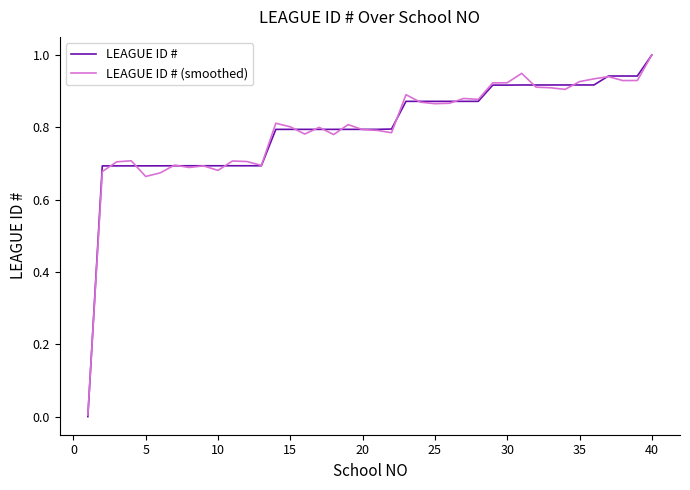

What is the maximum value shown in the chart?

1.0